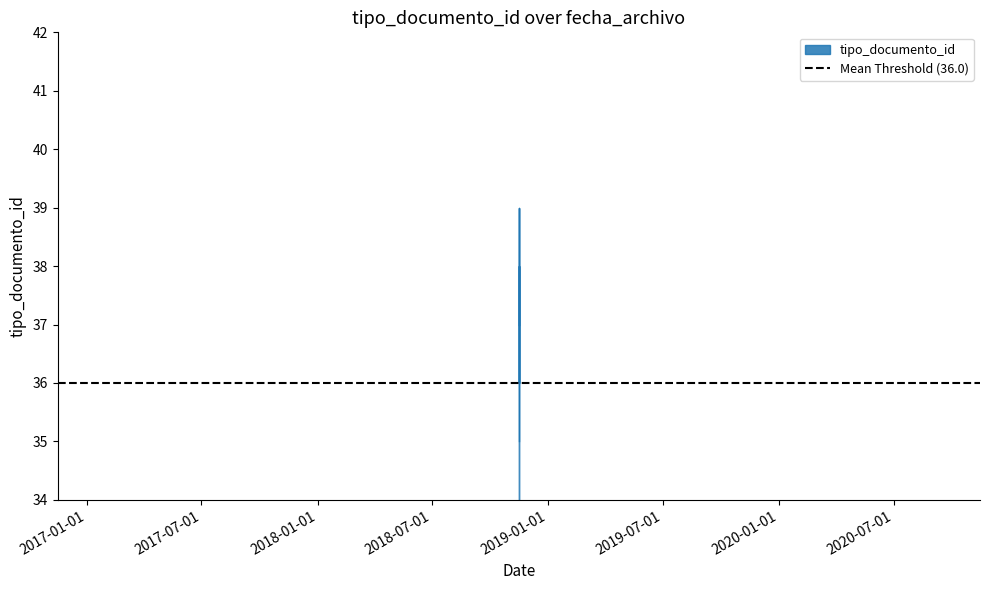

Where is the first local maximum?

2018-11-15 12:46:47